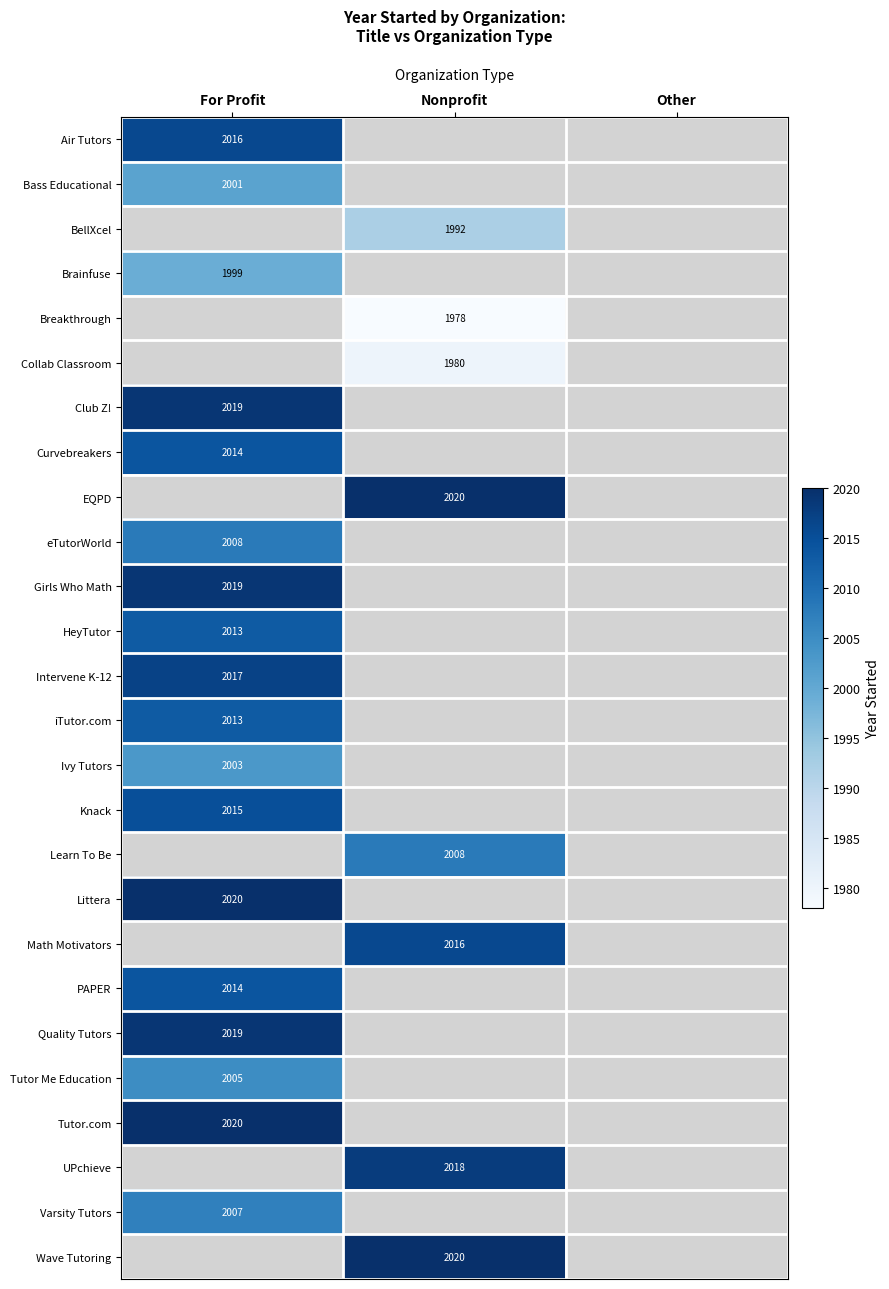

The Intervene K-12 series shows 3595 at For Profit. True or false?

False